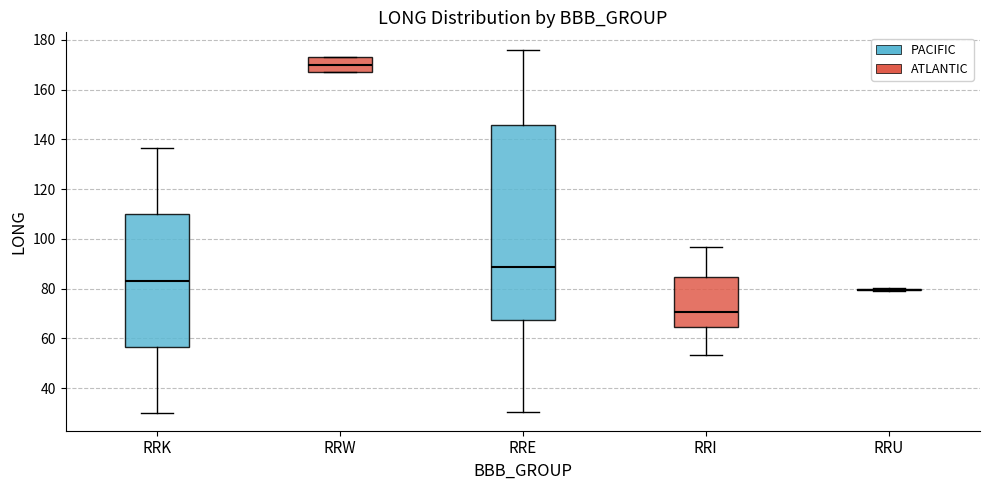

Which box is the tallest, from its lower edge to its upper edge?

RRE